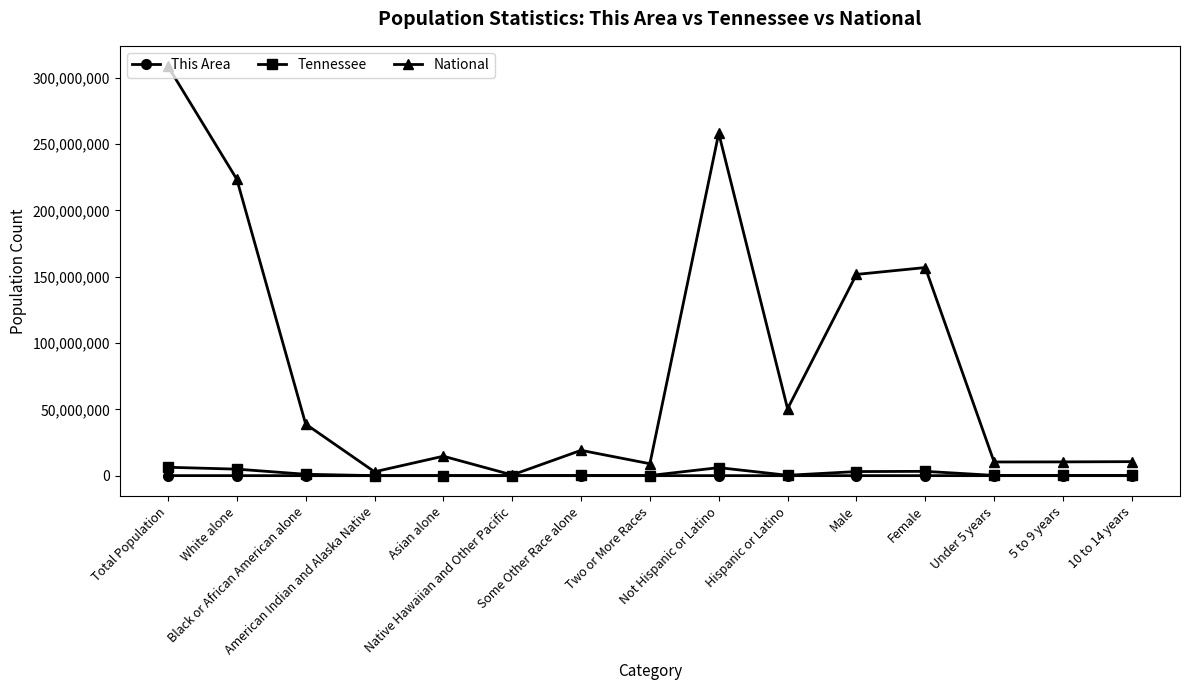

True or false: National has a value of 151781326 at Male.

True